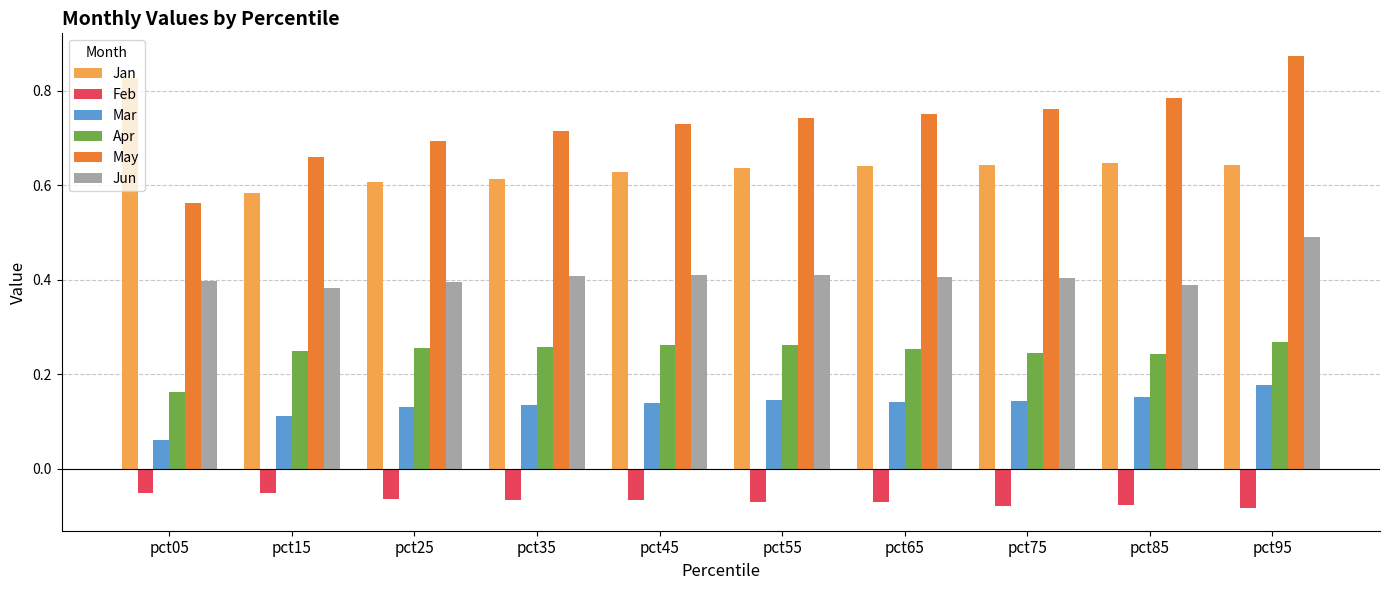

At which label does May reach its peak?

pct95